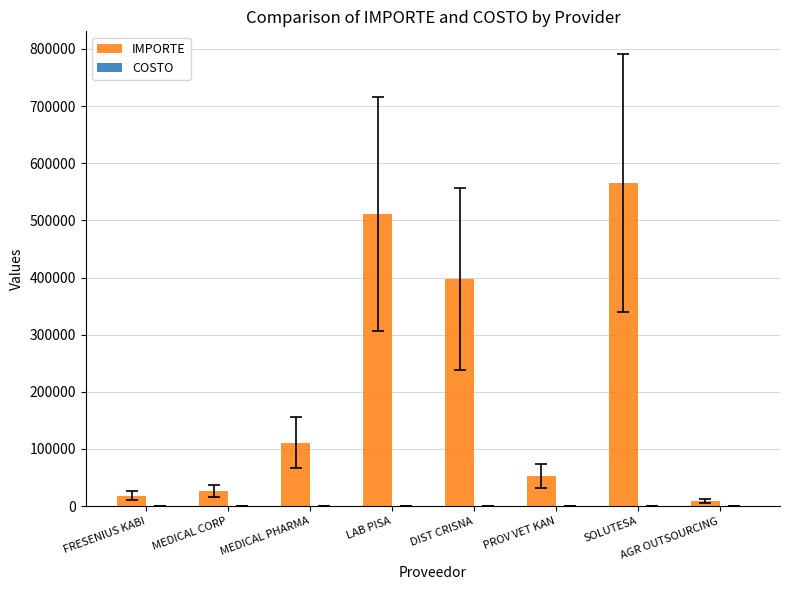

Which series has the largest total across all categories?

IMPORTE